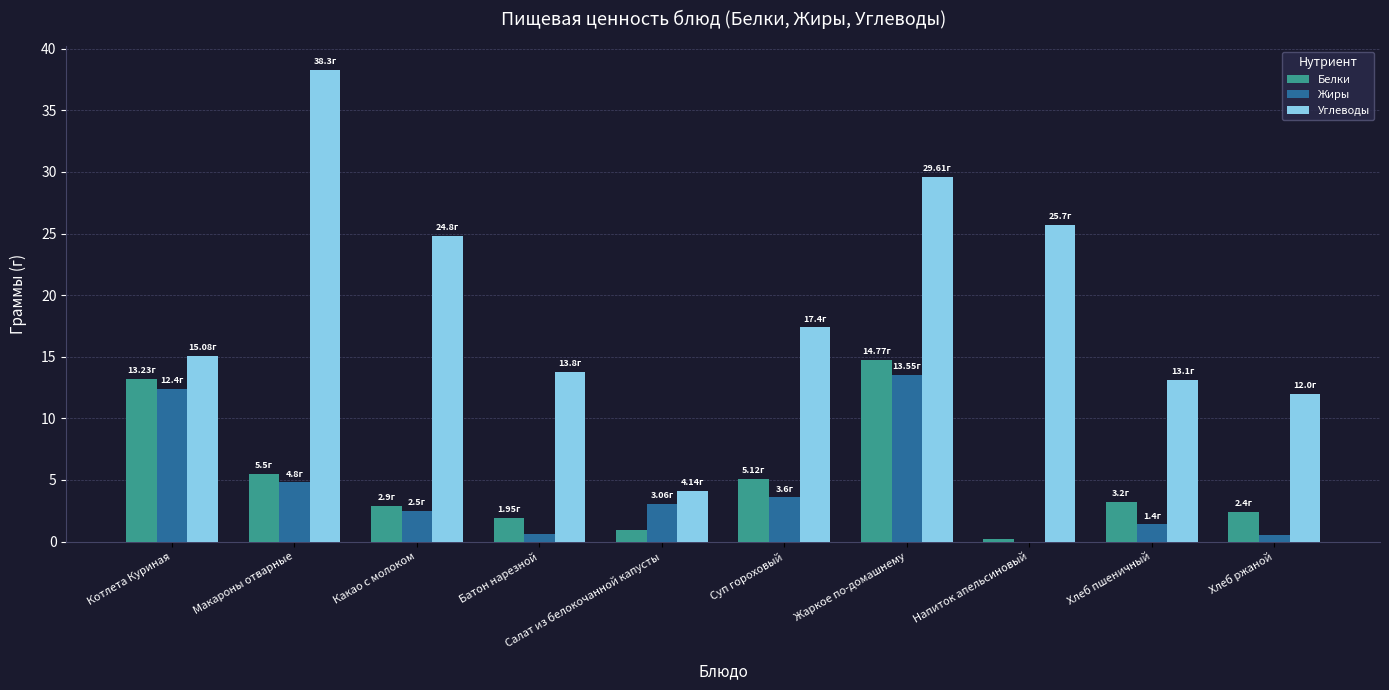

At which category is the sum across all series the highest?

Жаркое по-домашнему